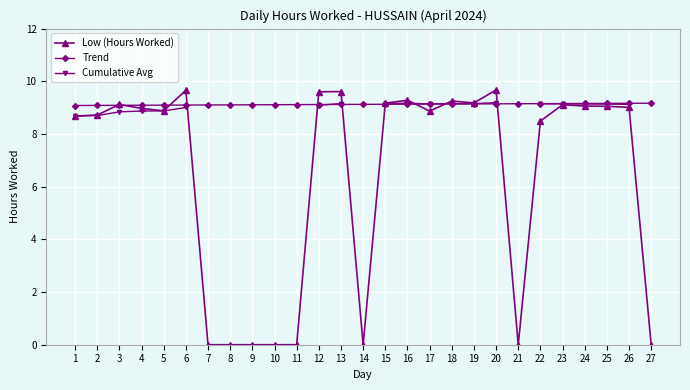

What is the value of the Trend point at the 24th from the left?

9.2